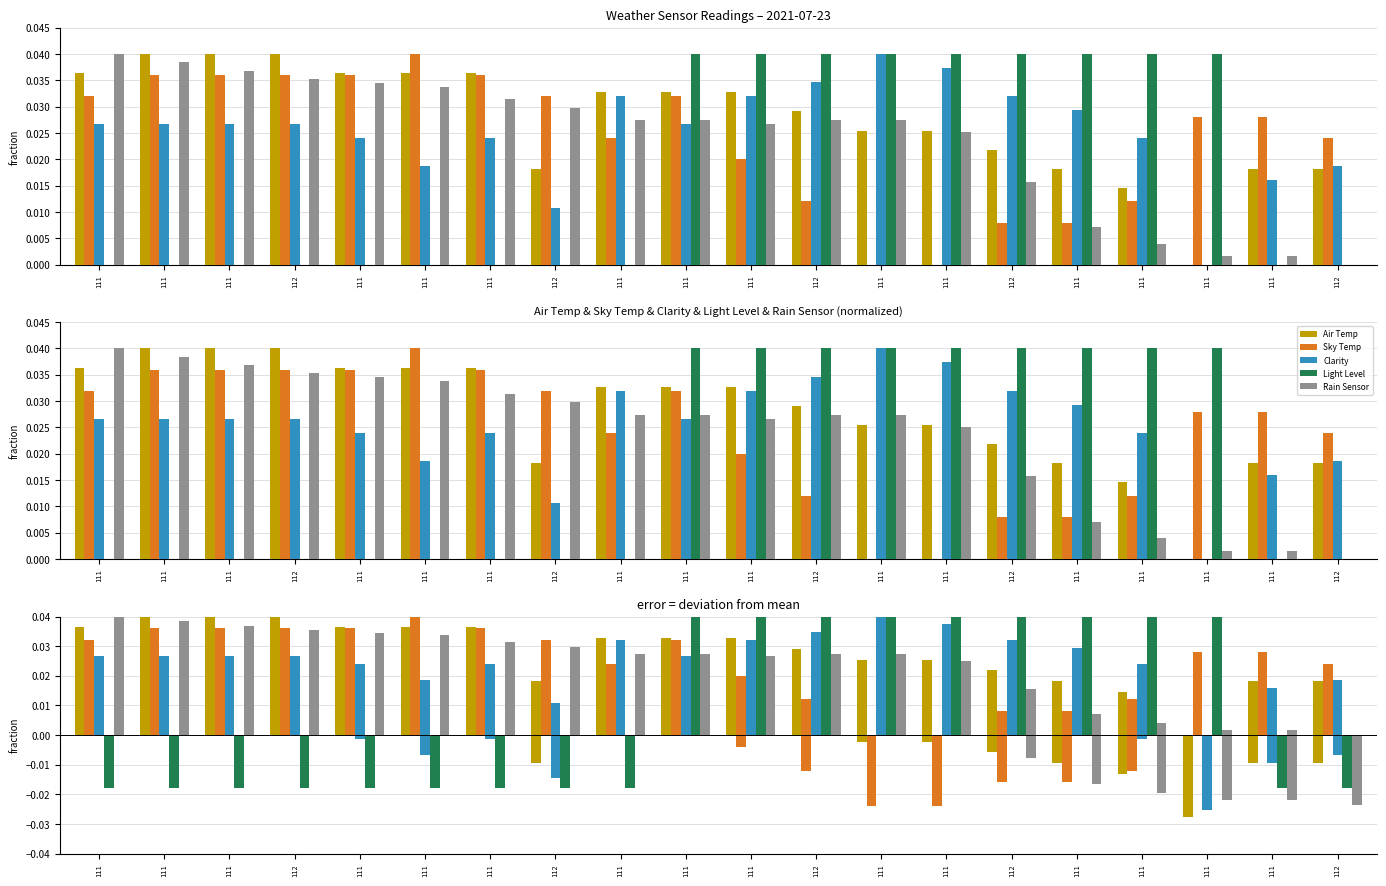

Which series has the largest range (max minus min)?

Rain Sensor